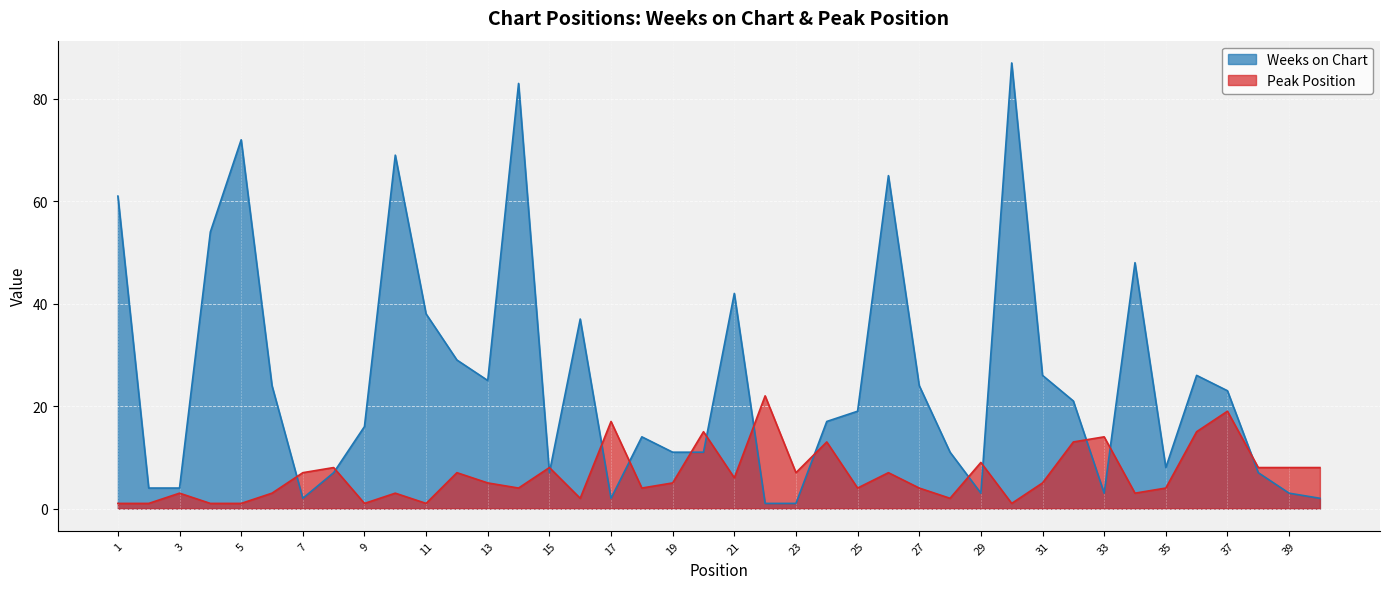

What is the total value across all series at 9?

17